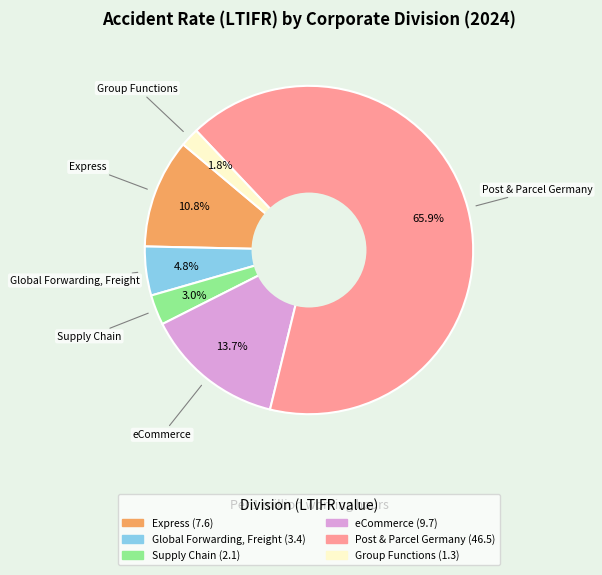

How many slices are in this pie chart?

6